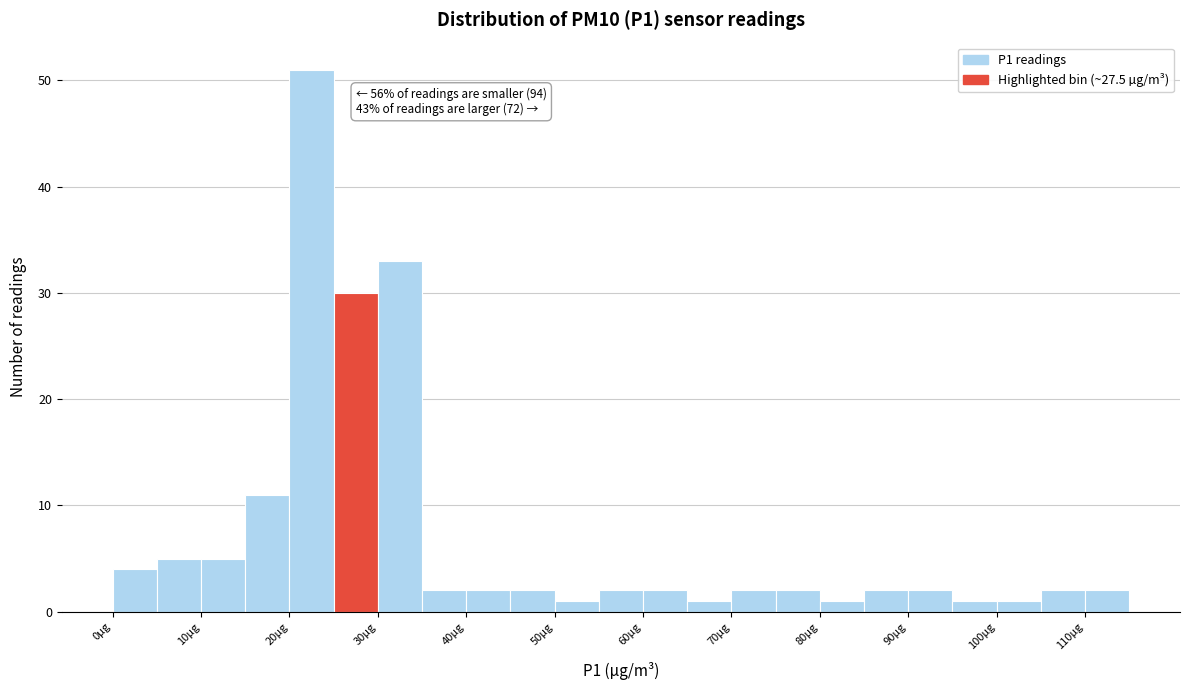

Which range on the x-axis has the tallest bar?

20 to 25